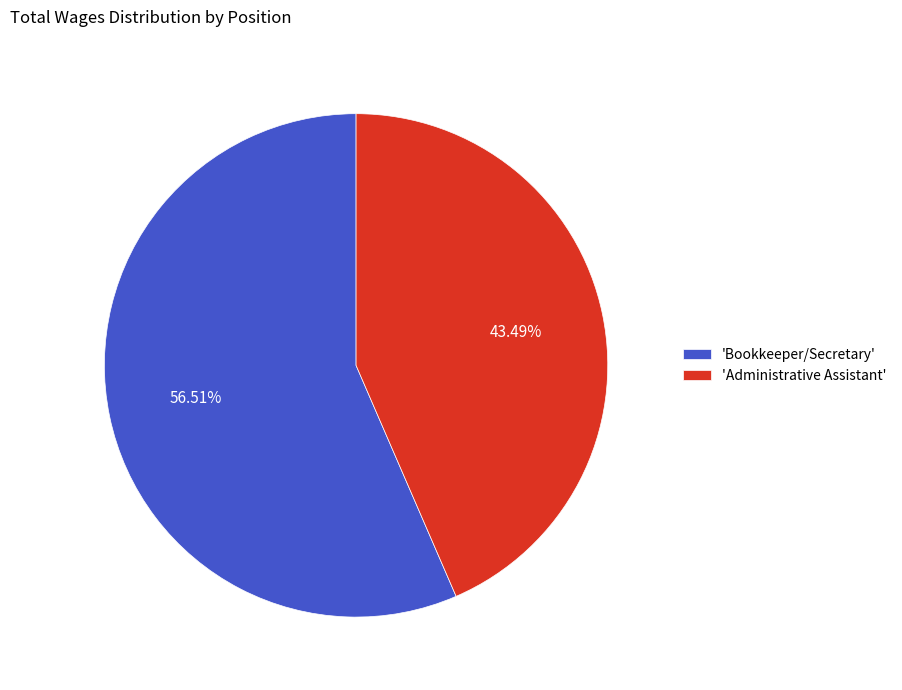

Which has a higher value, 'Bookkeeper/Secretary' or 'Administrative Assistant'?

'Bookkeeper/Secretary'